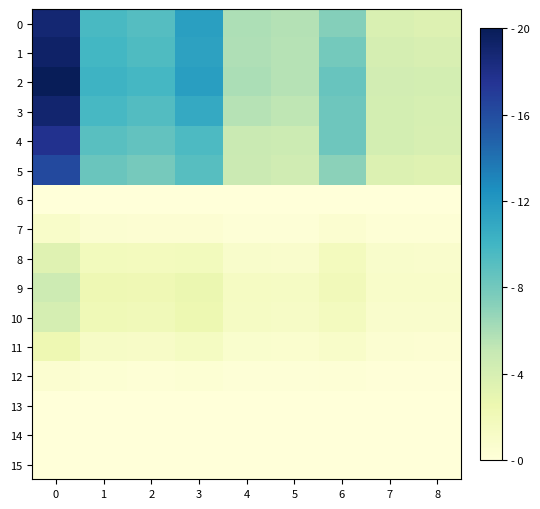

Which series has the largest total across all categories?

2